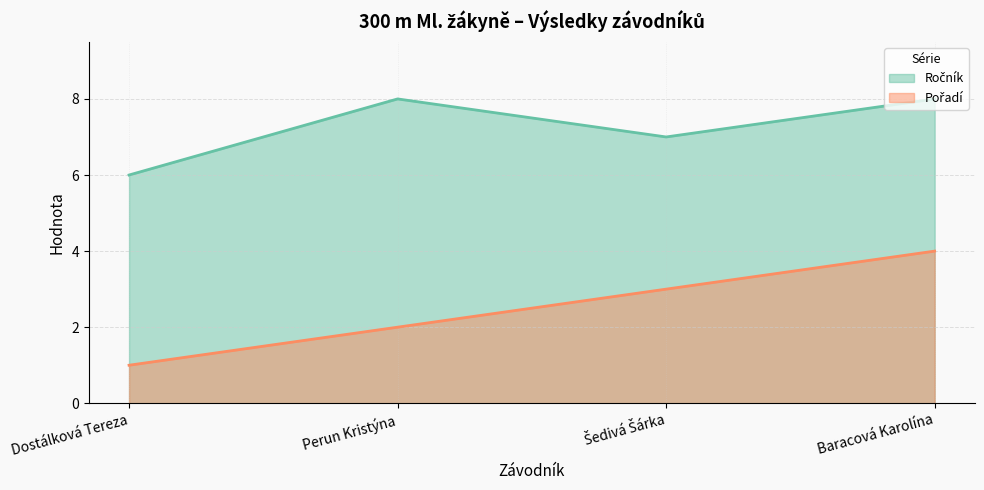

Reading left to right, what are all the values shown in this chart?

Ročník: 6	8	7	8
Pořadí: 1	2	3	4